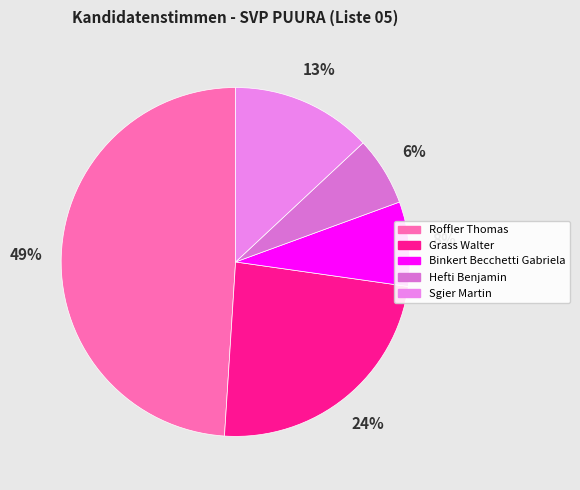

To the nearest percent, what percentage of the pie is Roffler Thomas?

49%